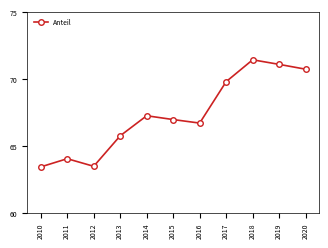

Where does the data first go above 66?

2014